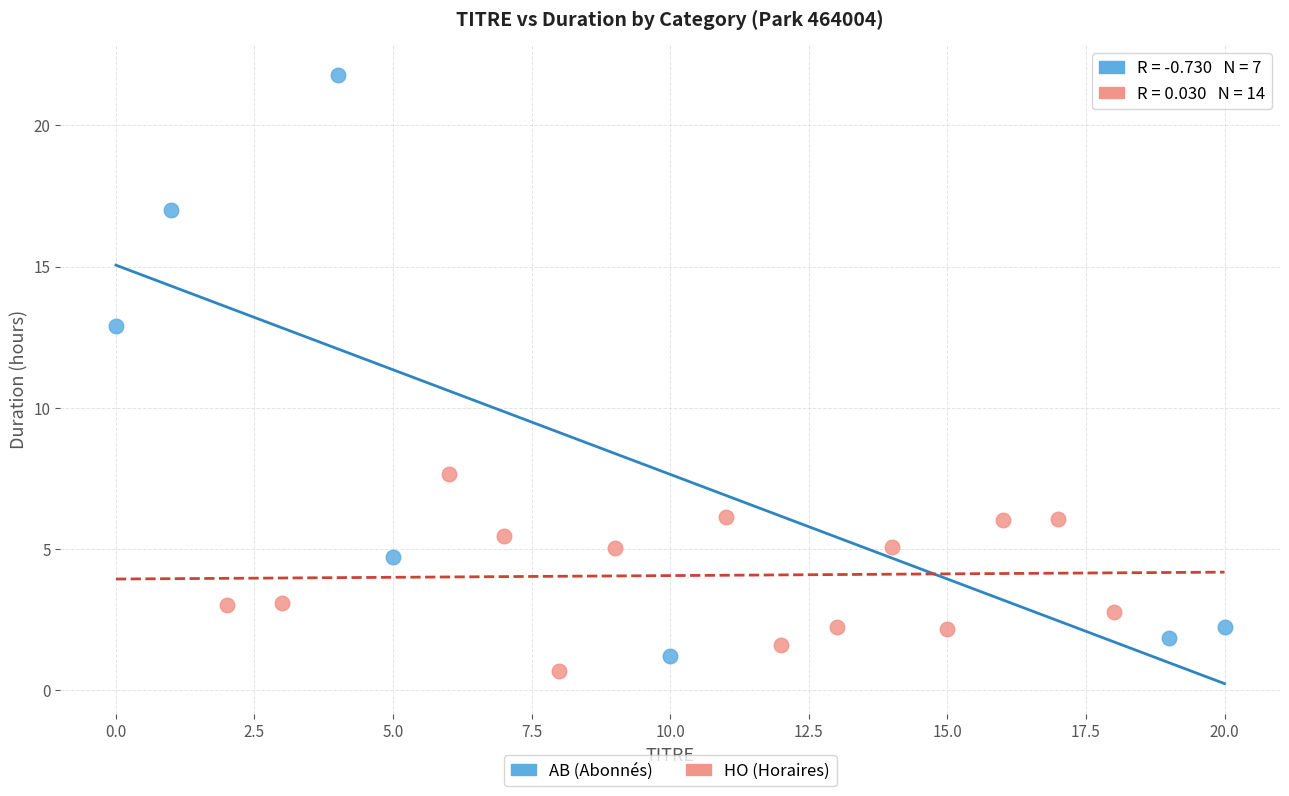

Which series contains the highest Y value?

AB (Abonnés)